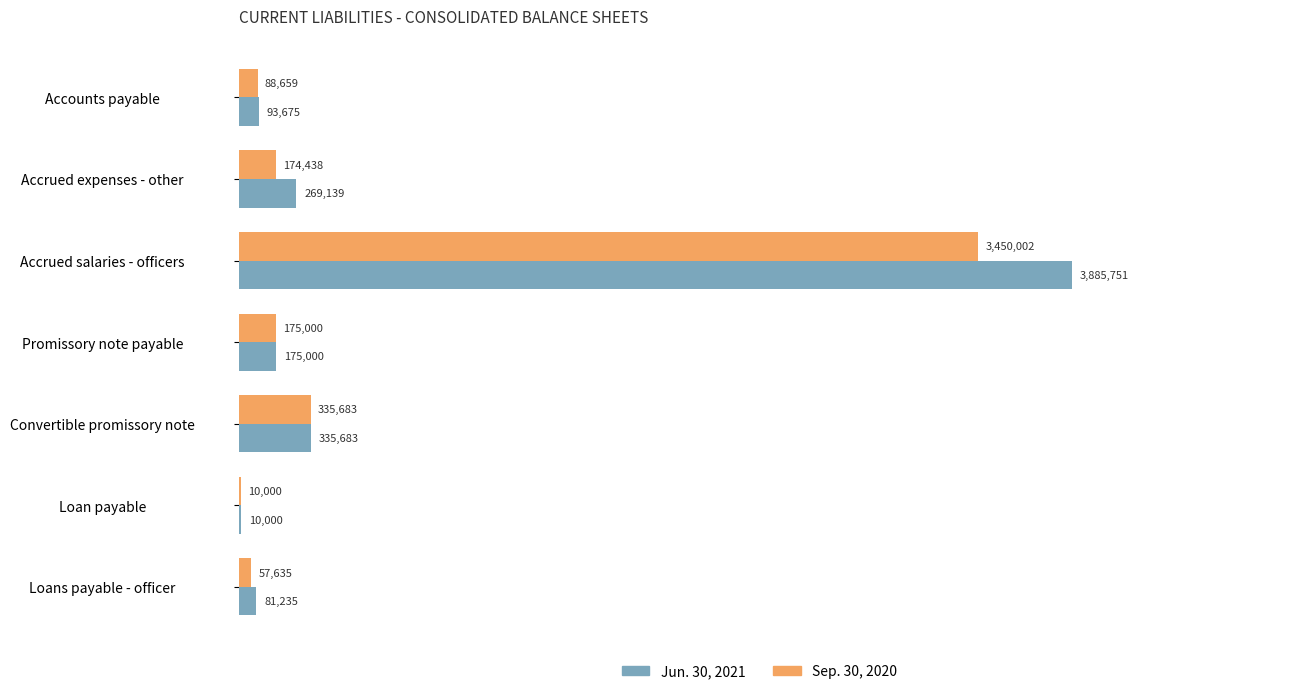

What is the value of the Sep. 30, 2020 bar at the 5th from the left?

335683